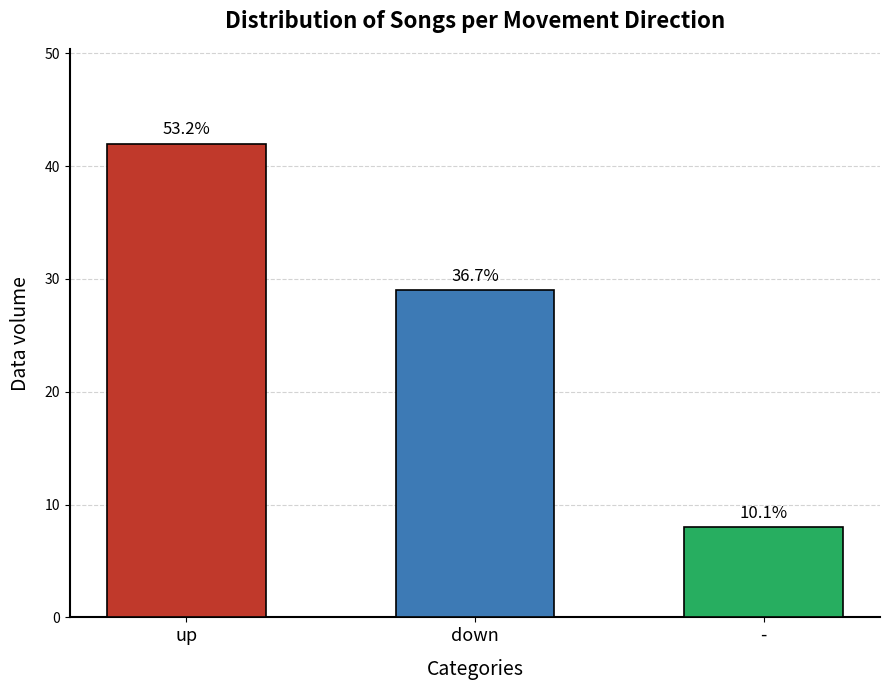

Which has a higher value, up or -?

up